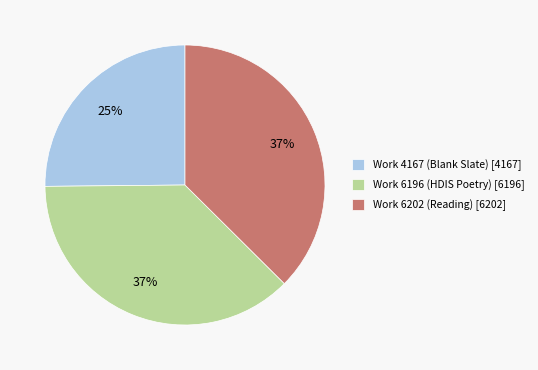

Combined, do Work 6202 (Reading) [6202] and Work 6196 (HDIS Poetry) [6196] account for over 50%?

Yes